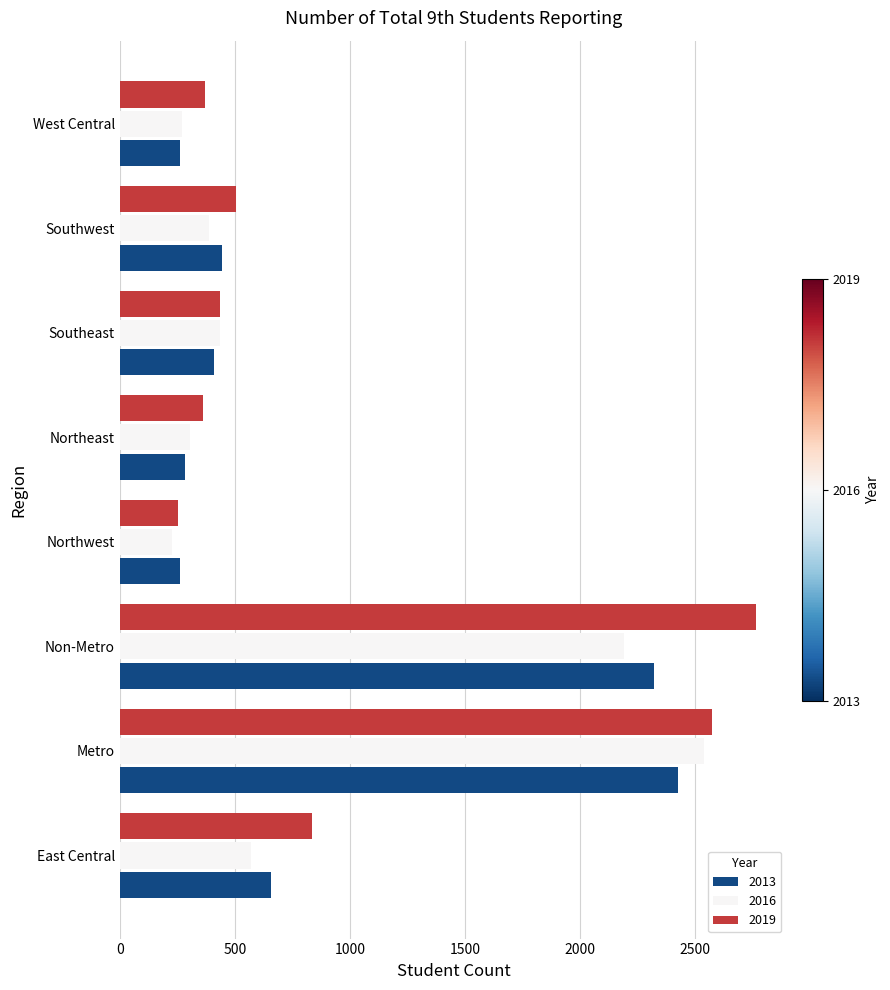

What is the sum of the 2016 values at West Central and Southwest?

658